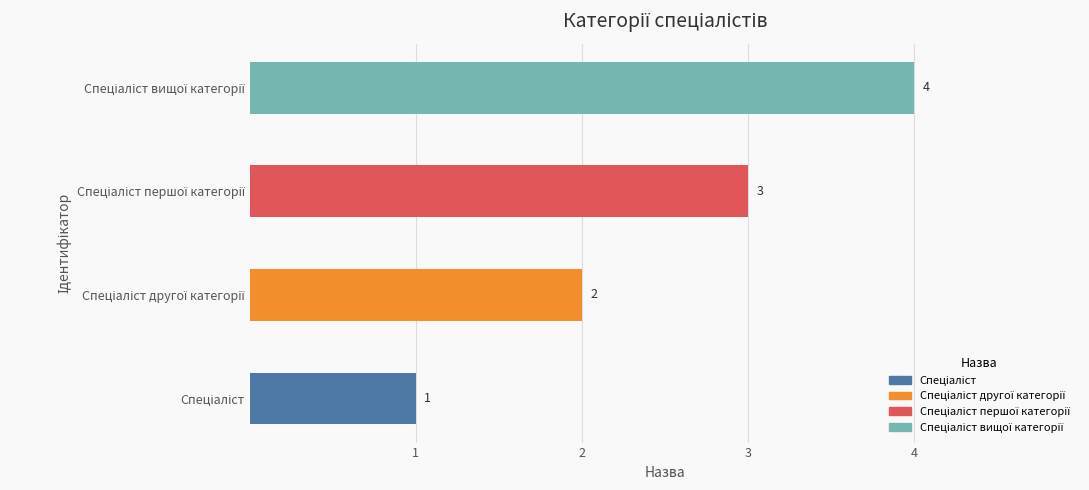

What is the difference between the maximum and minimum values?

3